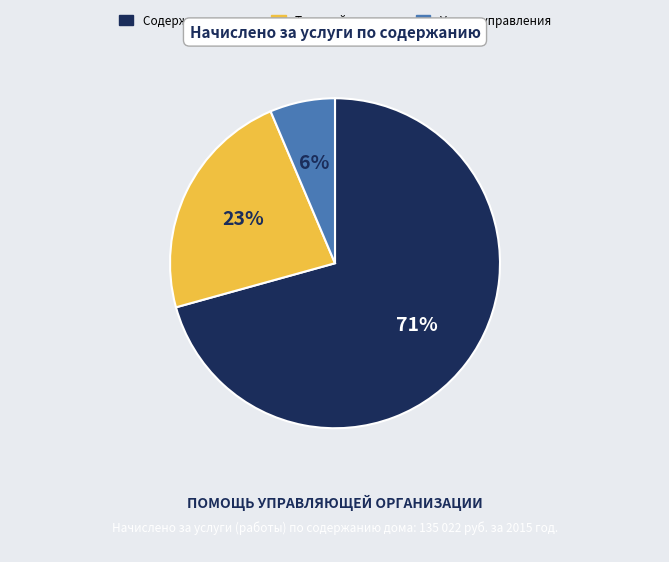

Is there any slice that represents more than half of the pie?

Yes